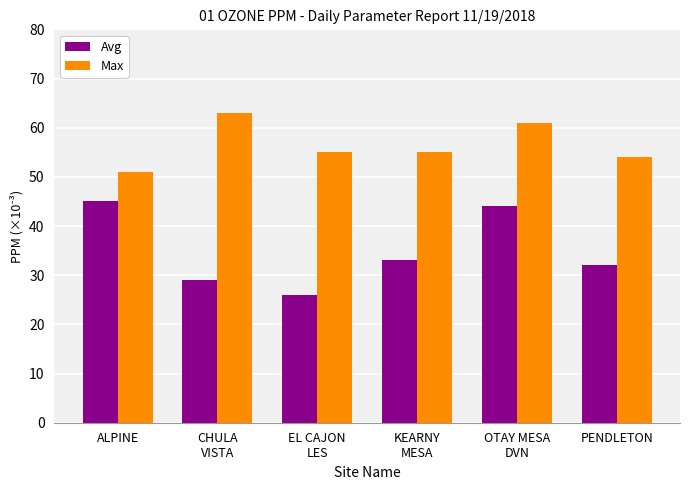

What are all the series names shown in the legend?

Avg, Max